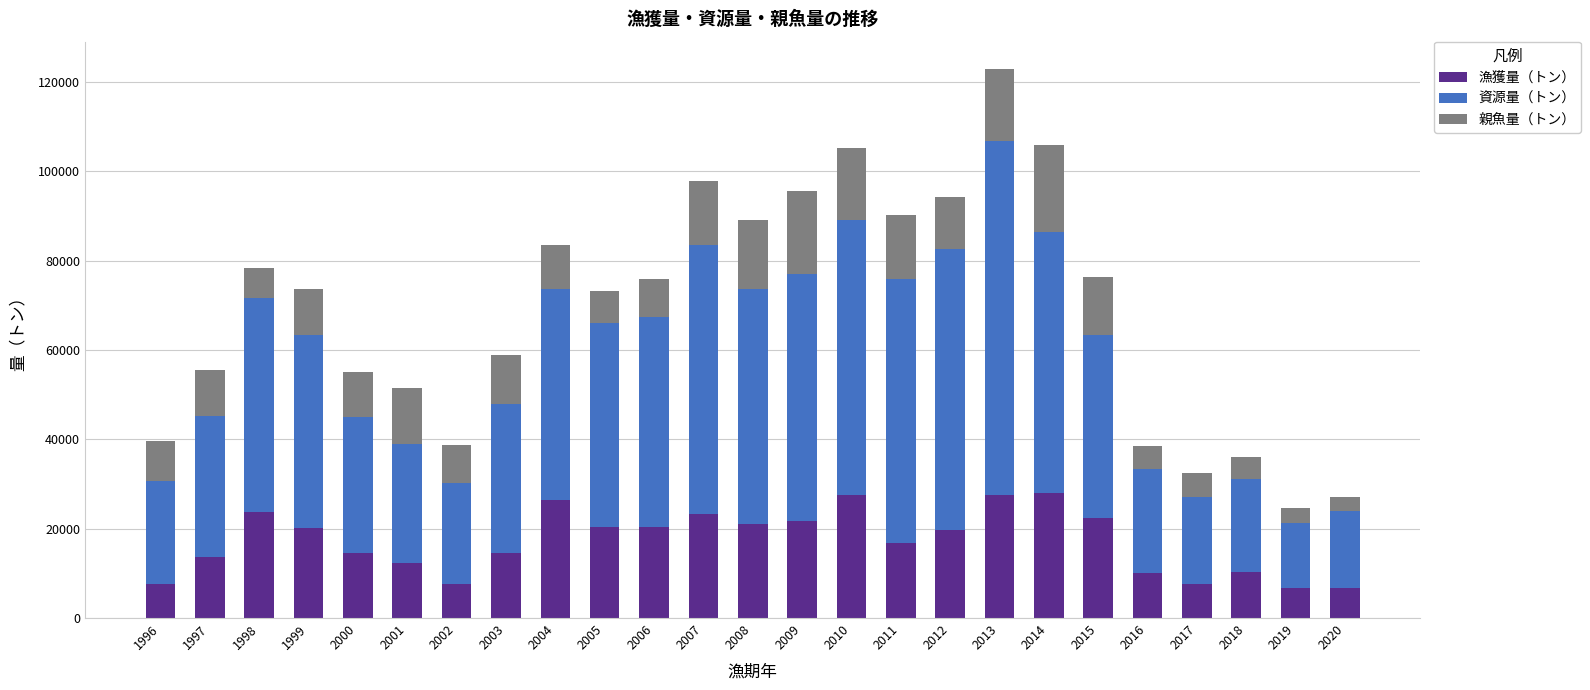

What is the difference between the second highest and minimum values in the 漁獲量（トン） series?

20939